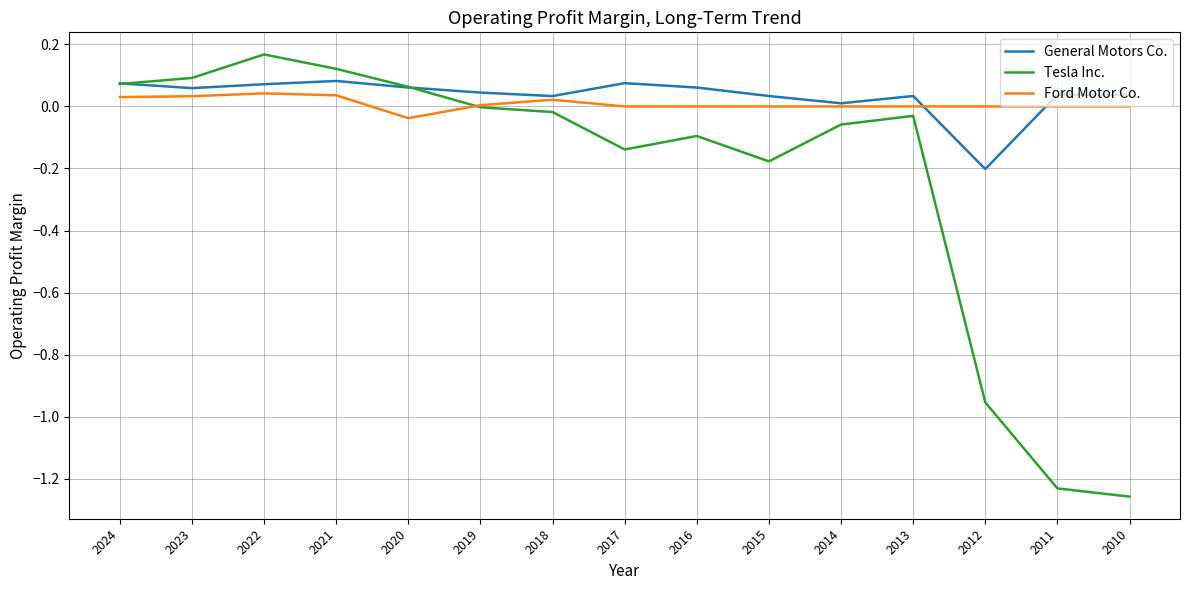

What are all the series names shown in the legend?

General Motors Co., Tesla Inc., Ford Motor Co.